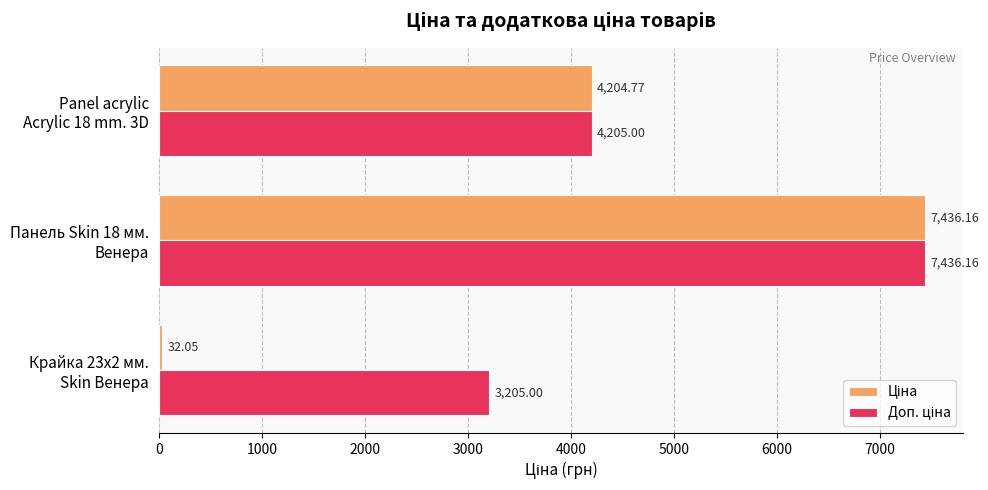

How many categories are shown in the chart?

3